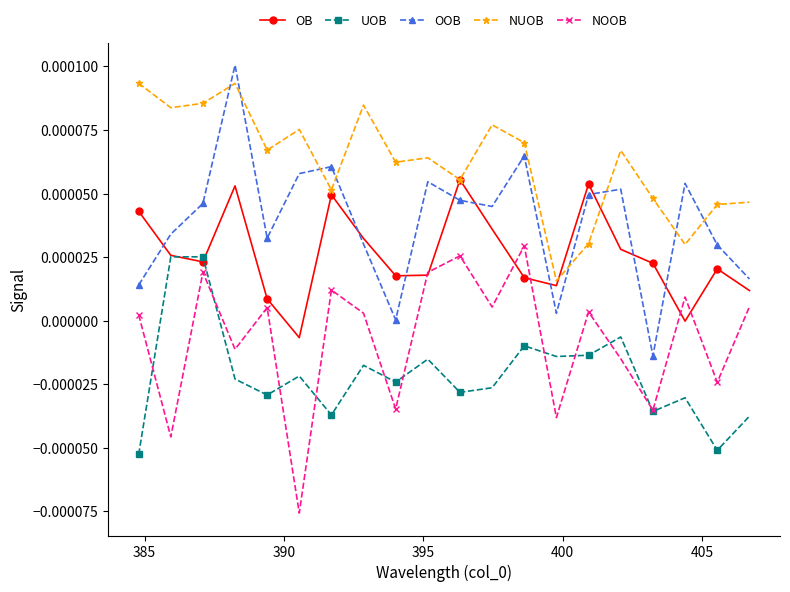

In UOB, how many points are higher than both neighbors (excluding endpoints)?

7